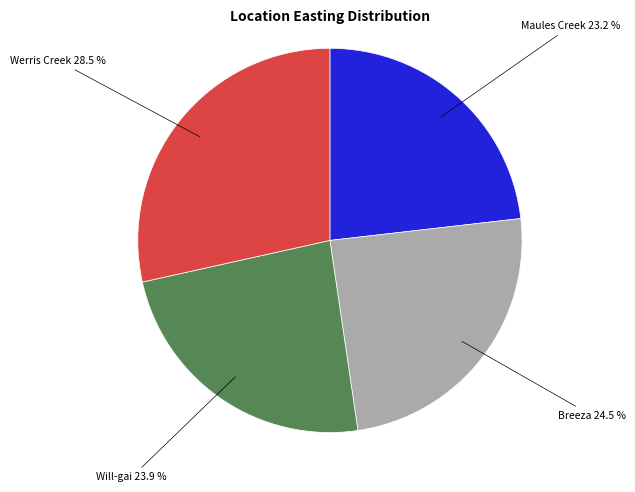

Is there any slice that represents more than half of the pie?

No